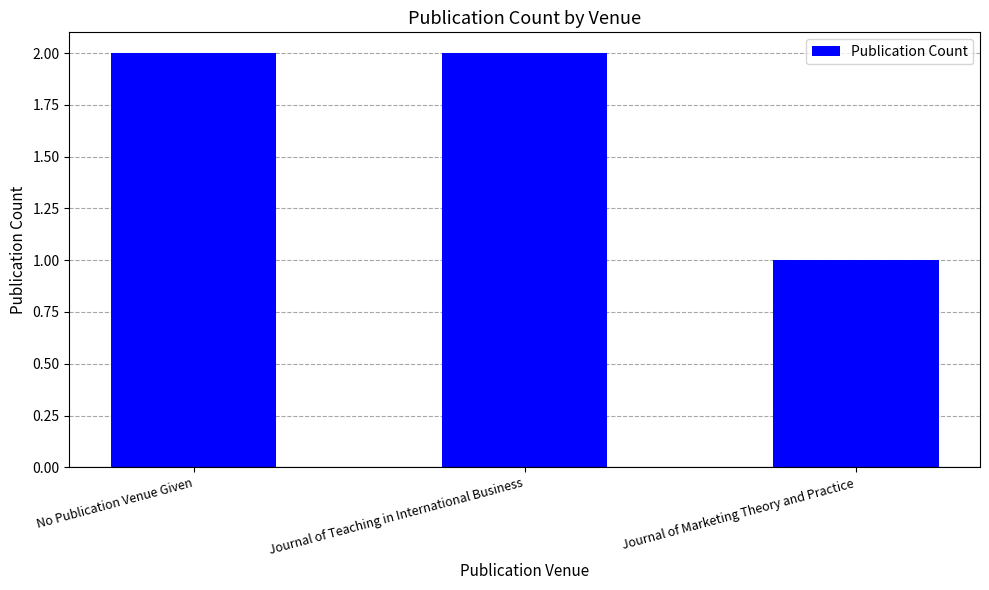

What is the difference between the maximum and minimum values?

1